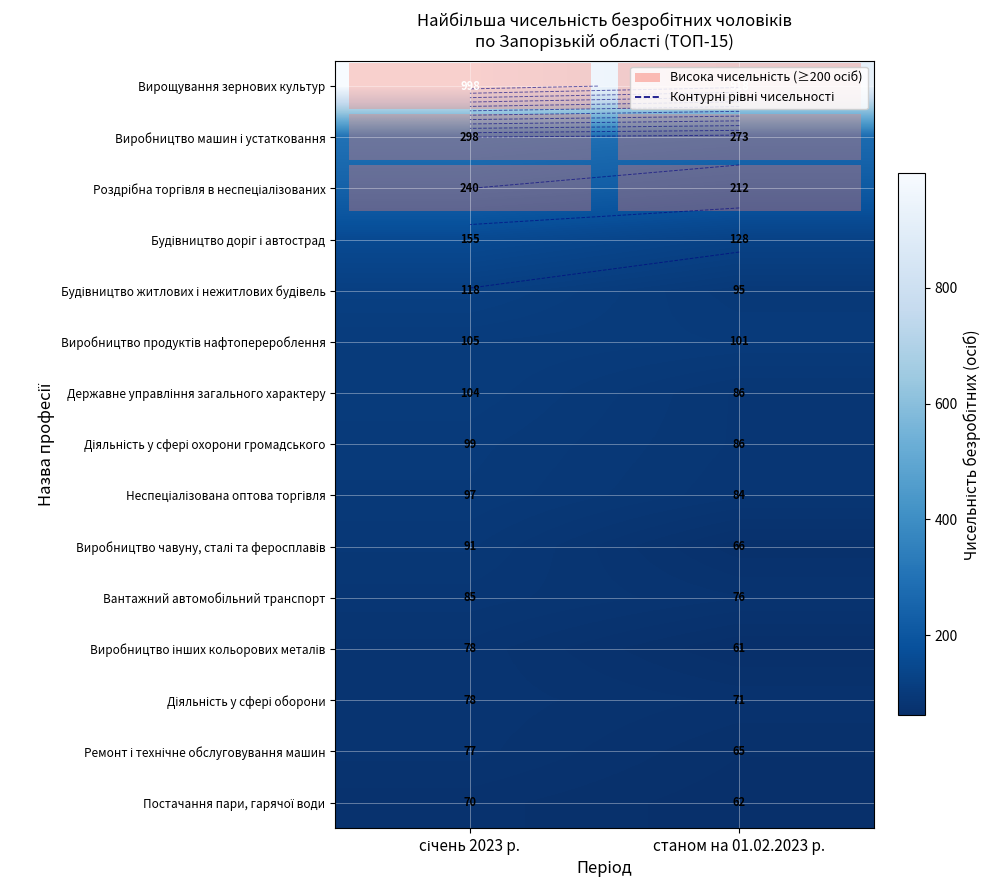

What is the difference between the maximum and minimum values in the Виробництво продуктів нафтоперероблення series?

4